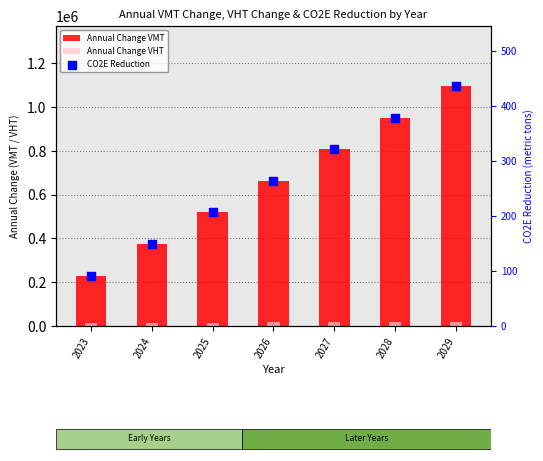

At how many categories does at least one series exceed 648144?

4